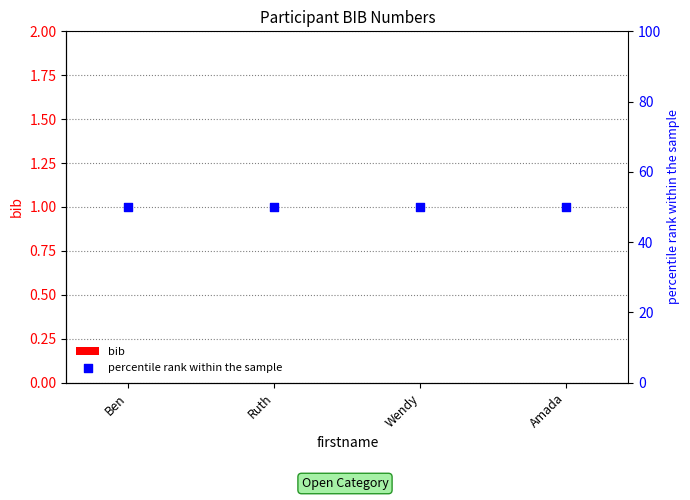

Which series has the widest spread of Y values?

bib